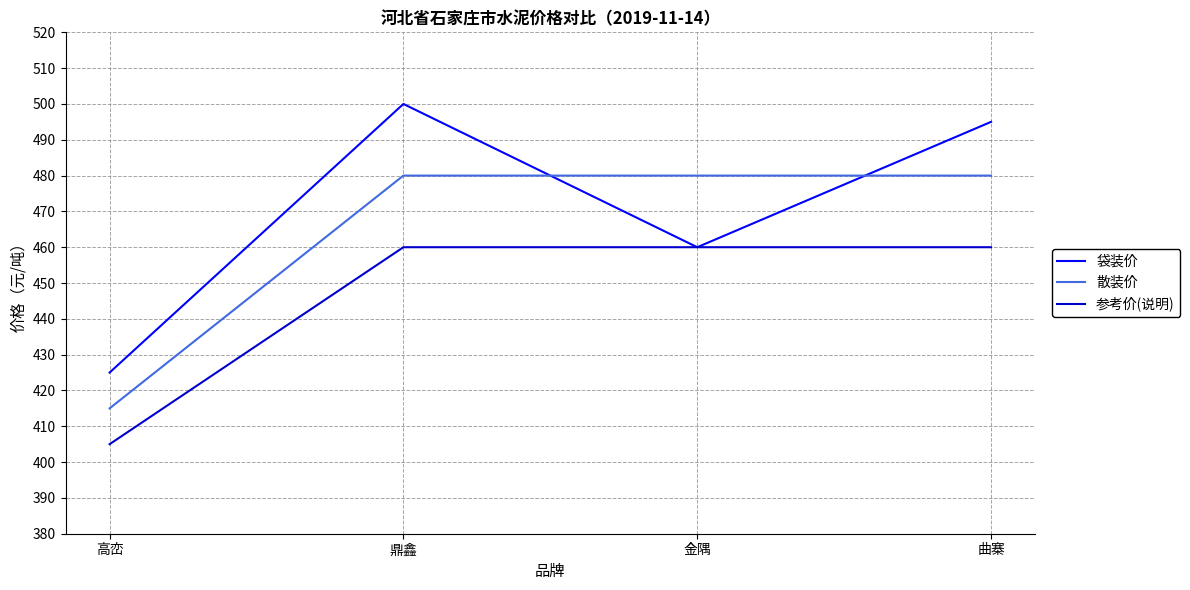

Which category has the highest value in the 袋装价 series?

鼎鑫